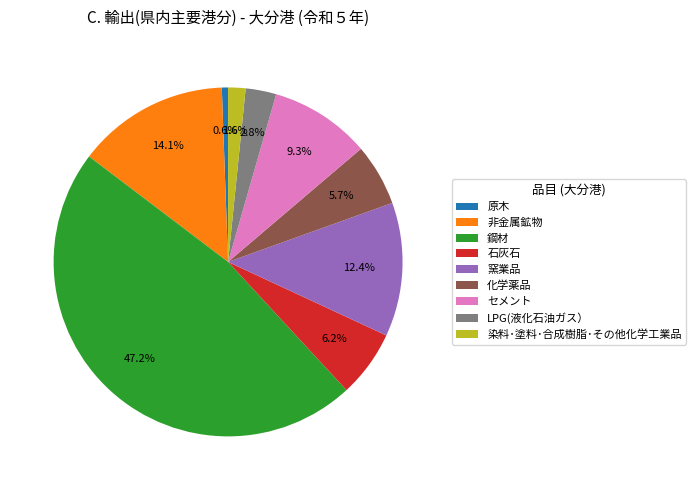

What percentage is the 石灰石 slice, to the nearest percent?

6%